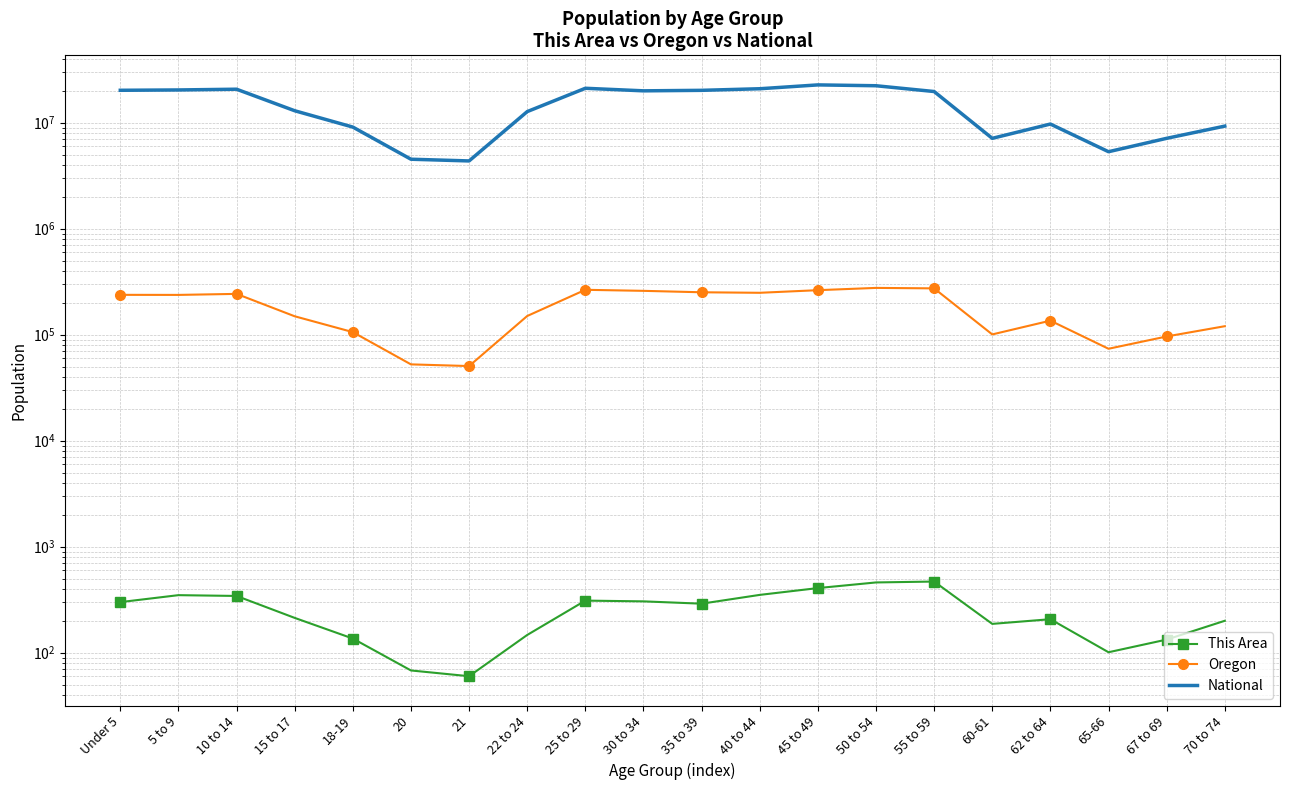

Rank the series at 60-61 from highest to lowest value.

National, Oregon, This Area